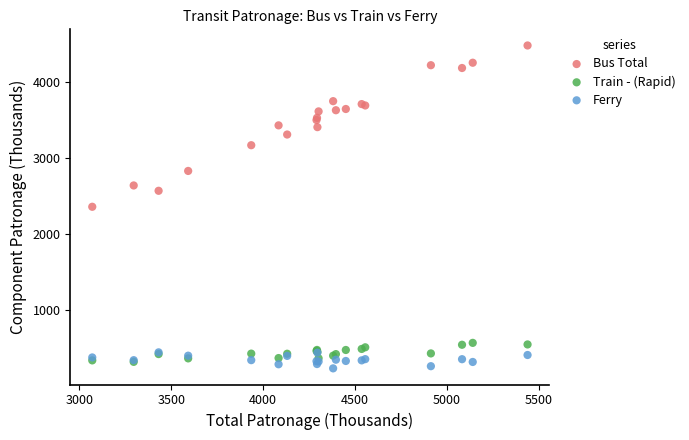

What are all the series names shown in the legend?

Bus Total, Train - (Rapid), Ferry